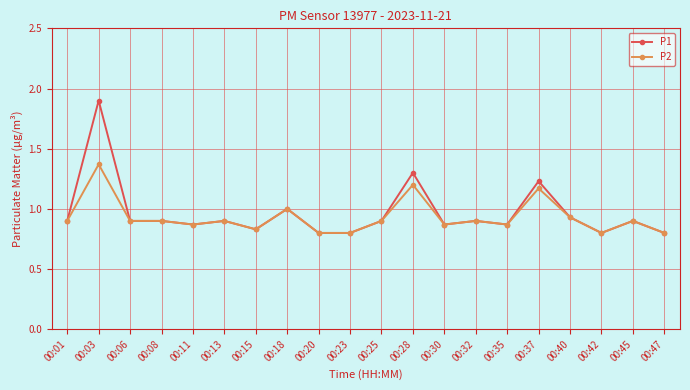

Count the number of data series in this chart.

2